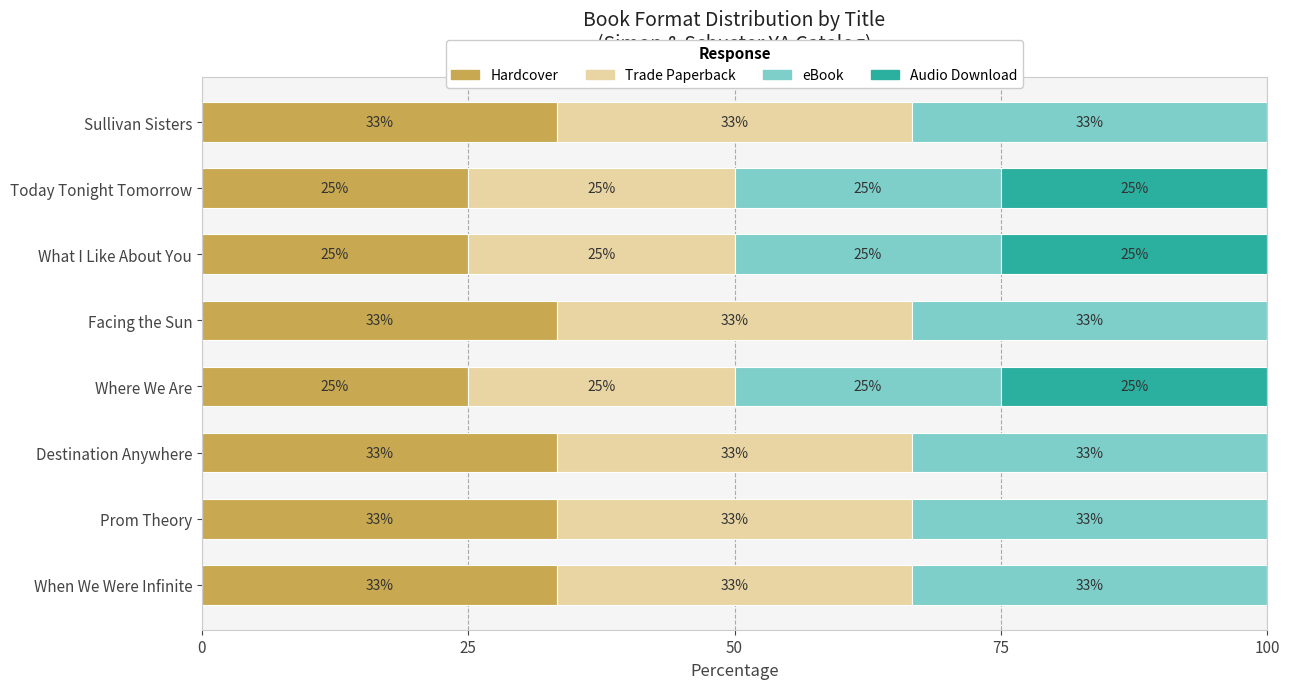

Which series has the widest spread of values?

Audio Download